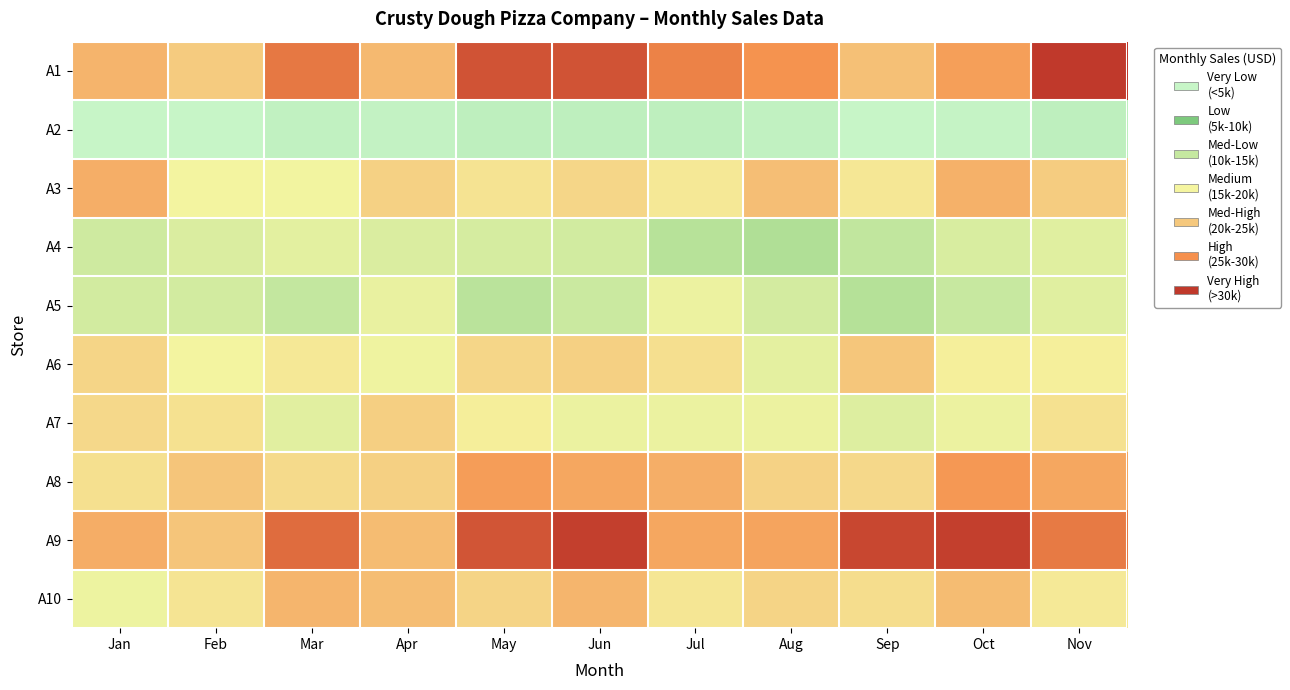

Reading left to right, extract all data points from this chart.

A1: Jan=22910.3	Feb=20827.5	Mar=27336.1	Apr=22389.6	May=29418.9	Jun=29418.9	Jul=26815.4	Aug=25774.1	Sep=21868.9	Oct=24732.7	Nov=30980.9
A2: Jan=1605.0	Feb=1547.7	Mar=1929.8	Apr=1853.4	May=2140.0	Jun=2159.1	Jul=2216.4	Aug=1968.0	Sep=1585.9	Oct=1777.0	Nov=2235.5
A3: Jan=23317.2	Feb=16142.7	Mar=15943.4	Apr=20128.5	May=18135.6	Jun=19530.6	Jul=17537.7	Aug=21922.2	Sep=17737.0	Oct=23117.9	Nov=20726.4
A4: Jan=12339.0	Feb=13585.4	Mar=14457.8	Apr=13585.4	May=13086.8	Jun=12588.3	Jul=10469.5	Aug=9970.9	Sep=11092.6	Oct=13336.1	Nov=14083.9
A5: Jan=12771.0	Feb=12771.0	Mar=11223.0	Apr=15093.0	May=10707.0	Jun=11997.0	Jul=15351.0	Aug=12900.0	Sep=10320.0	Oct=11610.0	Nov=14190.0
A6: Jan=19694.5	Feb=16146.0	Mar=17565.4	Apr=15791.1	May=19517.1	Jun=20226.8	Jul=18630.0	Aug=14549.1	Sep=21291.4	Oct=16855.7	Nov=16855.7
A7: Jan=19258.6	Feb=18391.1	Mar=14227.1	Apr=20299.7	May=17003.1	Jun=15268.1	Jul=15268.1	Aug=15441.6	Sep=13880.1	Oct=15441.6	Nov=18391.1
A8: Jan=18483.5	Feb=21344.1	Mar=19143.7	Apr=20243.9	May=24864.8	Jun=23984.6	Jul=23324.5	Aug=20023.8	Sep=19363.7	Oct=25304.8	Nov=23984.6
A9: Jan=23471.3	Feb=21430.3	Mar=28063.6	Apr=22195.7	May=29339.2	Jun=30614.8	Jul=23981.6	Aug=24236.7	Sep=30104.5	Oct=30614.8	Nov=27298.2
A10: Jan=15572.3	Feb=18041.0	Mar=22788.7	Apr=22029.1	May=19750.2	Jun=22788.7	Jul=17851.1	Aug=19750.2	Sep=18800.7	Oct=22219.0	Nov=17471.3